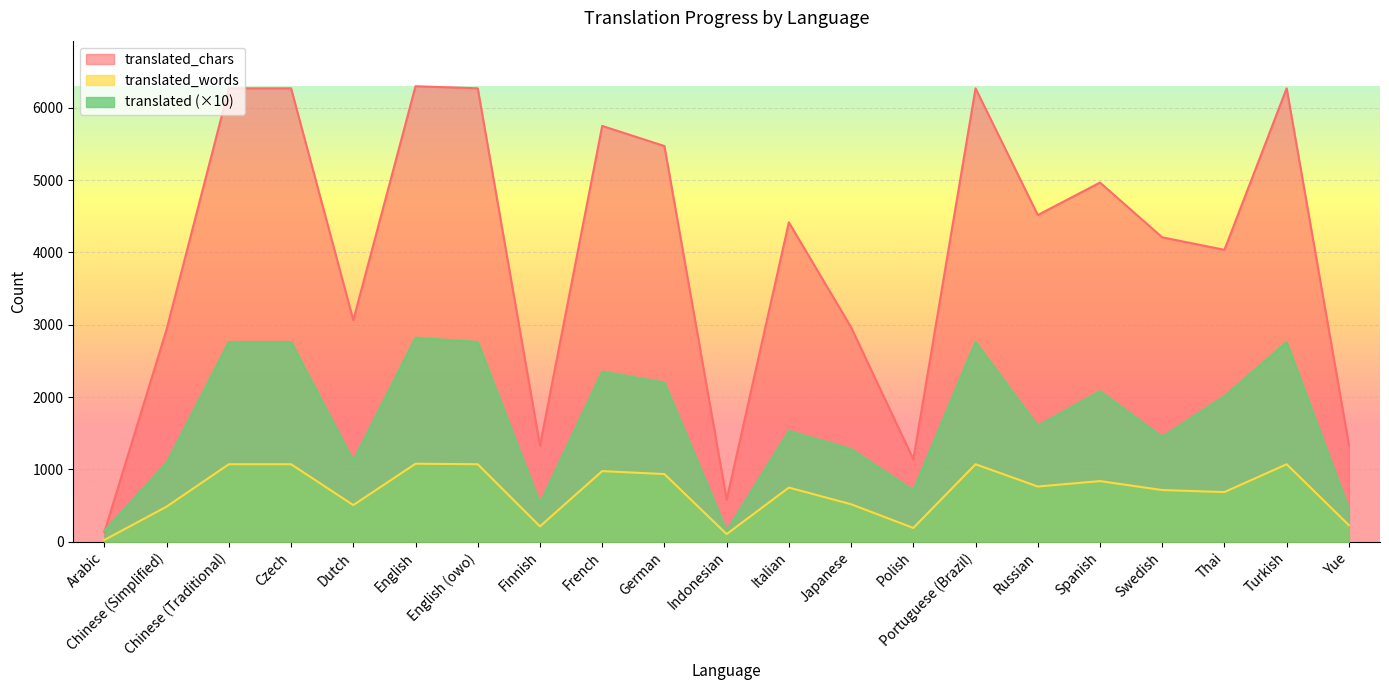

Reading left to right, list all the values displayed in this chart.

translated_words: Arabic=24	Chinese (Simplified)=485	Chinese (Traditional)=1071	Czech=1071	Dutch=506	English=1078	English (owo)=1071	Finnish=212	French=976	German=935	Indonesian=105	Italian=748	Japanese=518	Polish=190	Portuguese (Brazil)=1071	Russian=763	Spanish=838	Swedish=714	Thai=686	Turkish=1071	Yue=228
translated_chars: Arabic=134	Chinese (Simplified)=2937	Chinese (Traditional)=6268	Czech=6268	Dutch=3063	English=6297	English (owo)=6268	Finnish=1328	French=5748	German=5470	Indonesian=581	Italian=4415	Japanese=2964	Polish=1140	Portuguese (Brazil)=6268	Russian=4516	Spanish=4965	Swedish=4208	Thai=4035	Turkish=6268	Yue=1338
translated: Arabic=150	Chinese (Simplified)=1090	Chinese (Traditional)=2760	Czech=2760	Dutch=1120	English=2820	English (owo)=2760	Finnish=530	French=2350	German=2200	Indonesian=150	Italian=1530	Japanese=1280	Polish=710	Portuguese (Brazil)=2760	Russian=1600	Spanish=2080	Swedish=1450	Thai=2010	Turkish=2760	Yue=450